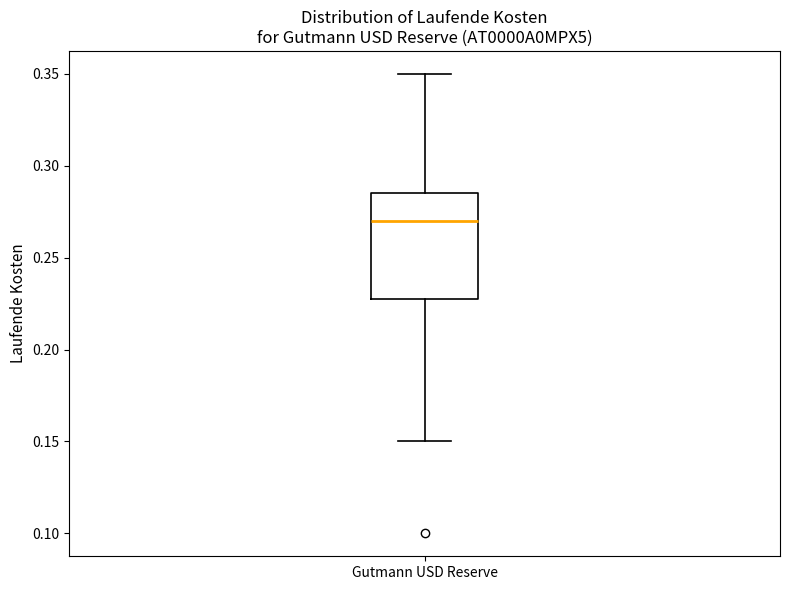

Read this box plot against the y-axis: the position of the median line, the range covered by the box, and the ends of both whiskers. The values are not printed on the chart, so give them approximately, as read against the axis.

median 0.270, box 0.230 to 0.285, whiskers 0.150 to 0.350